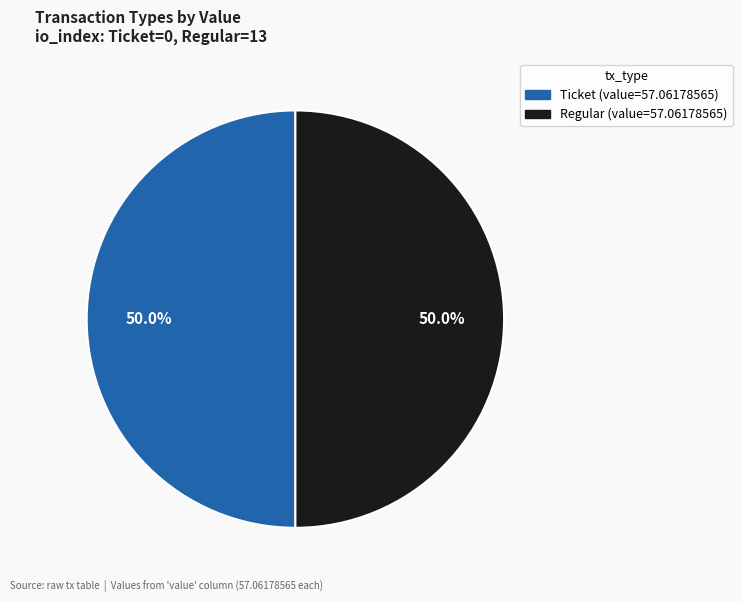

Count the number of slices in the pie.

2